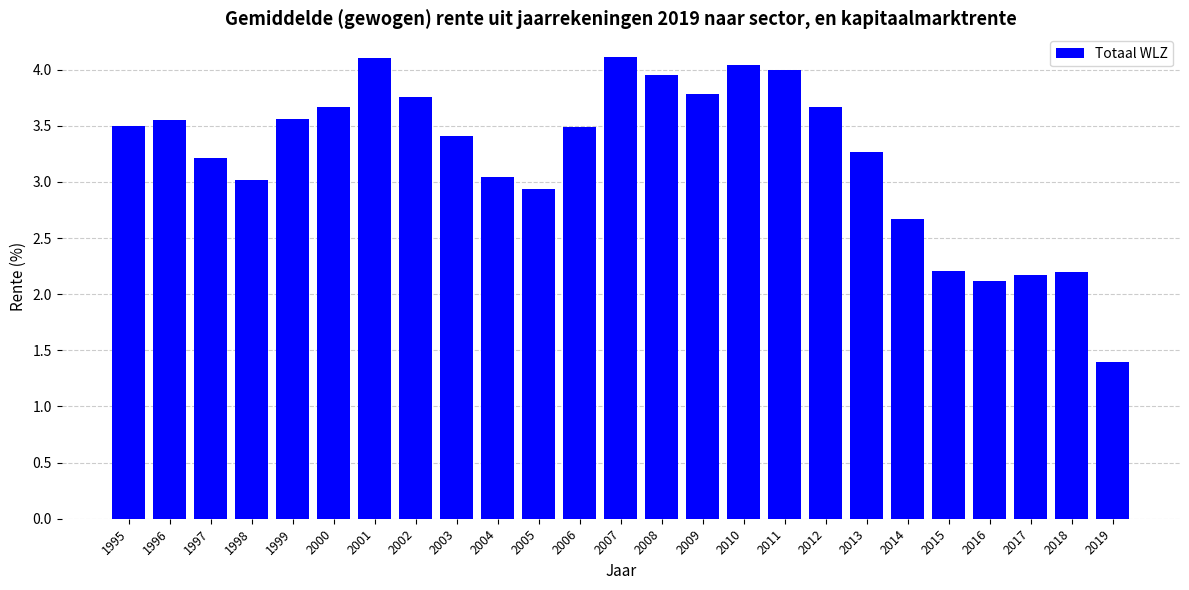

What is the sum of the values at 2000 and 1997?

6.9